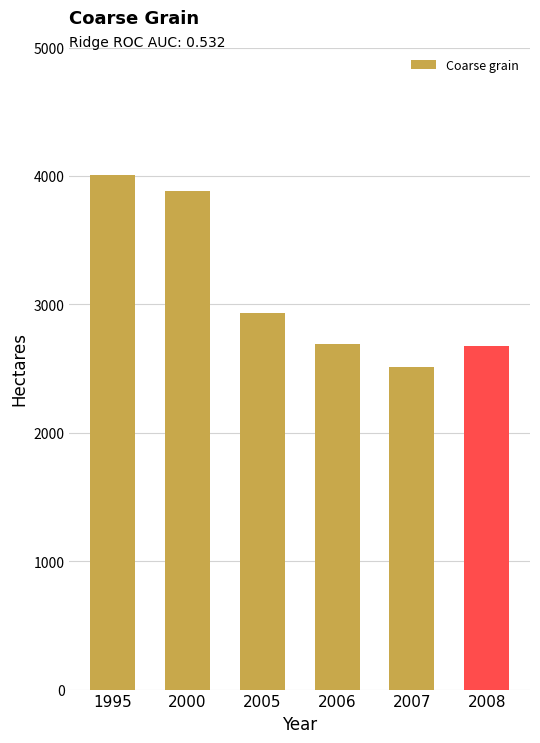

What is the minimum value shown in the chart?

2510